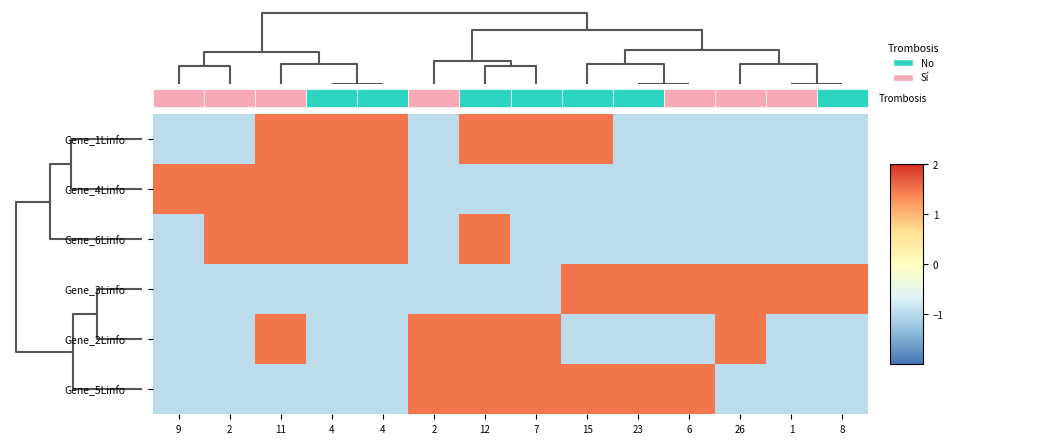

What is the minimum value for Gene_4Linfo?

-1.0